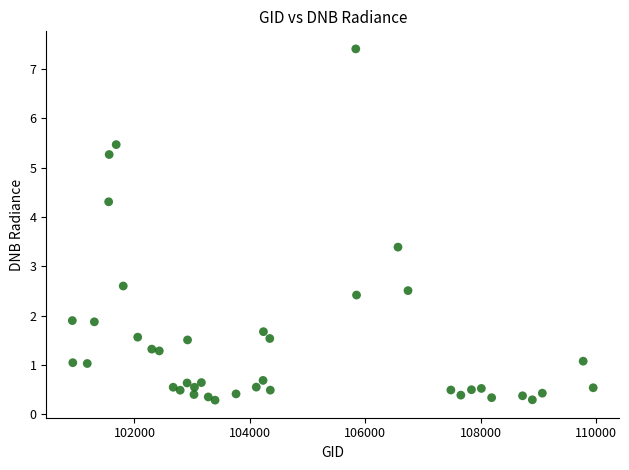

What is the range of X values (max minus min)?

9032.0